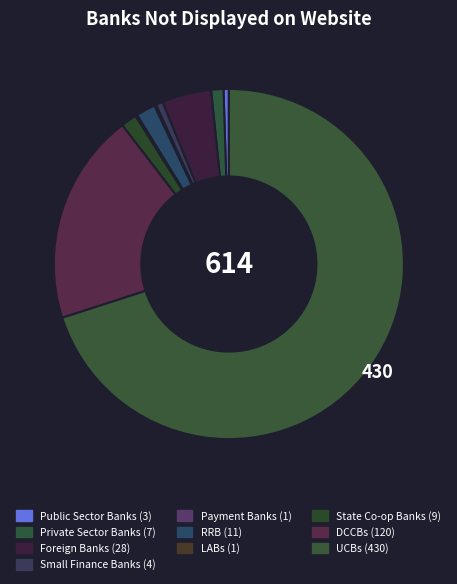

Which category has the biggest portion of the pie?

UCBs